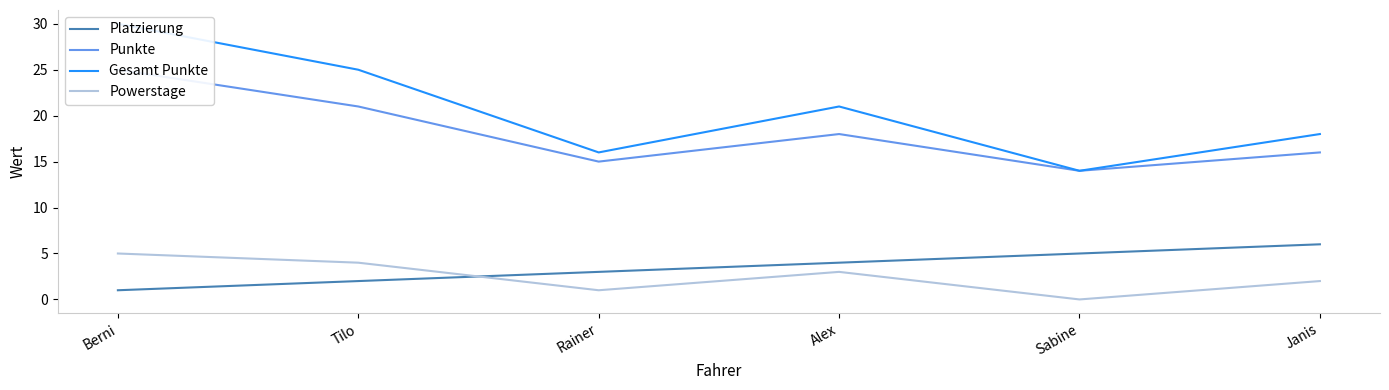

Which series has the largest total across all categories?

Gesamt Punkte